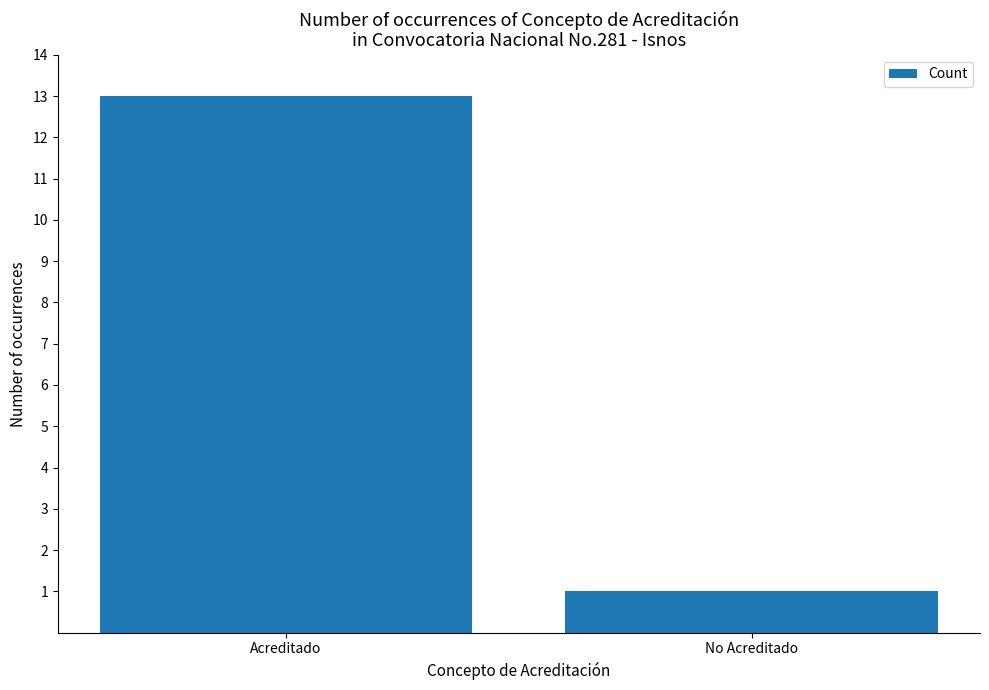

The chart shows a value of 0 at No Acreditado. True or false?

False